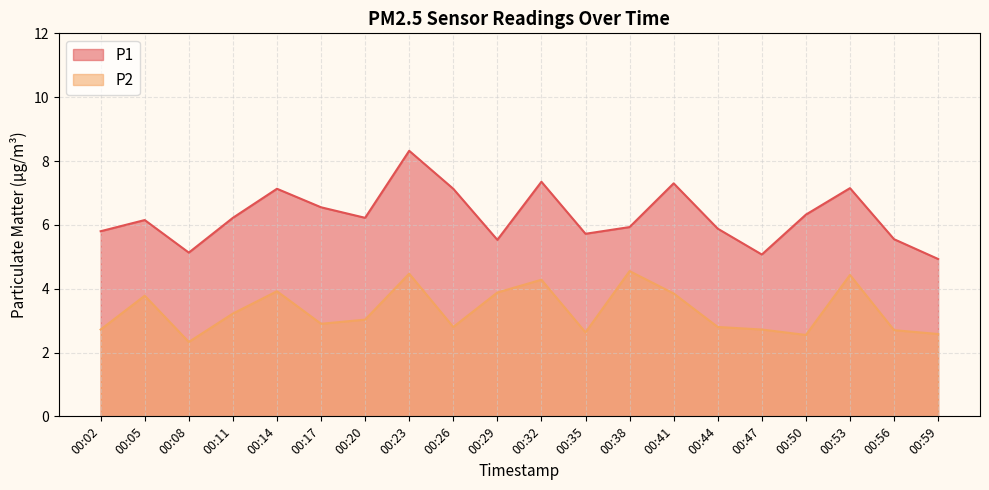

Which series has the largest range (max minus min)?

P1